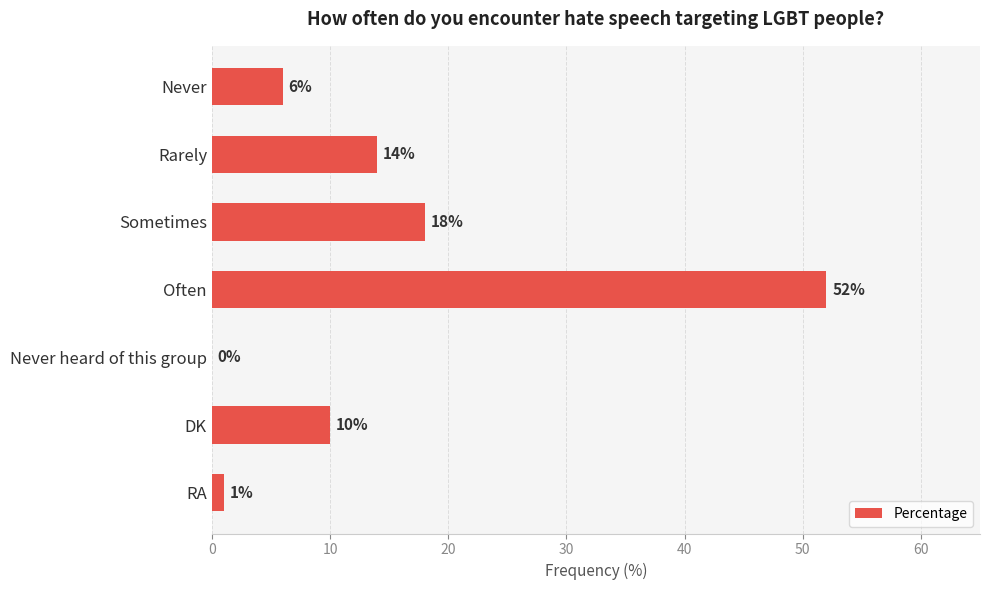

Are the bars grouped side by side (vs. stacked)?

No